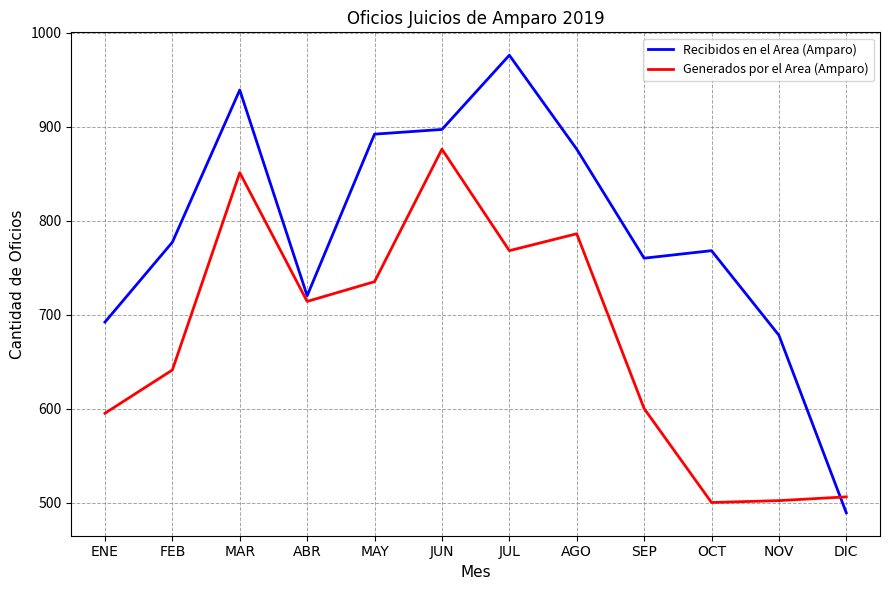

What is the minimum value shown in the chart?

489